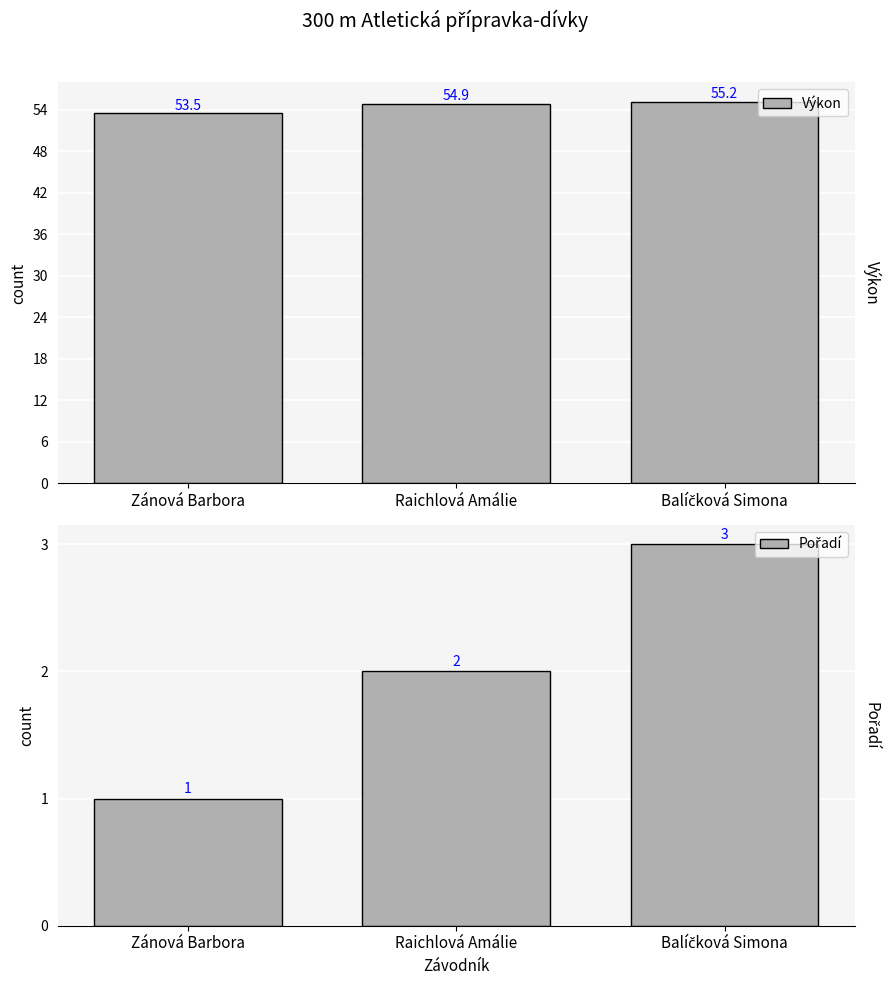

The Pořadí series shows 5.2 at Balíčková Simona. True or false?

False